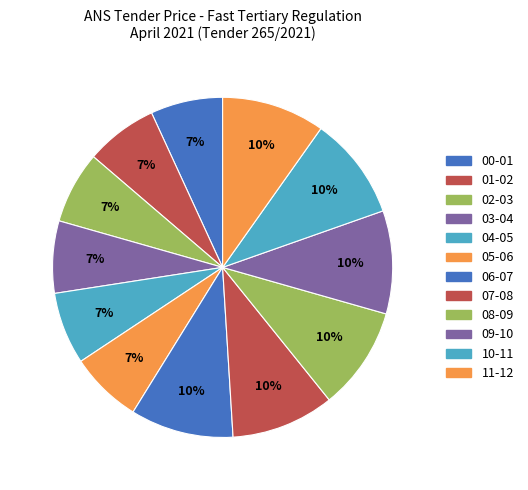

Which category has the biggest portion of the pie?

06 - 07